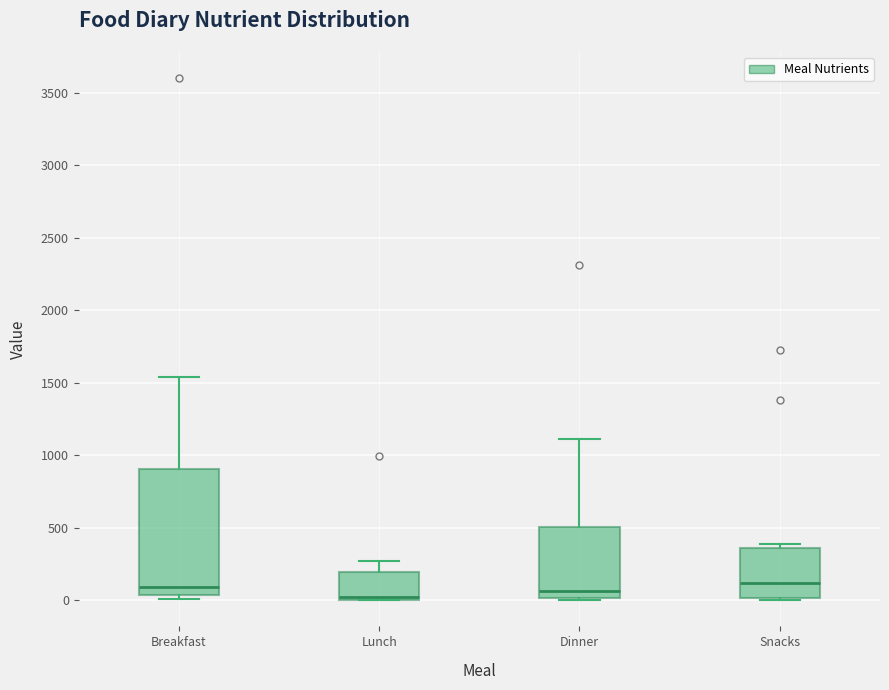

Where does the median line of the box for Snacks sit on the y-axis? The values are not printed on the chart, so give them approximately, as read against the axis.

100